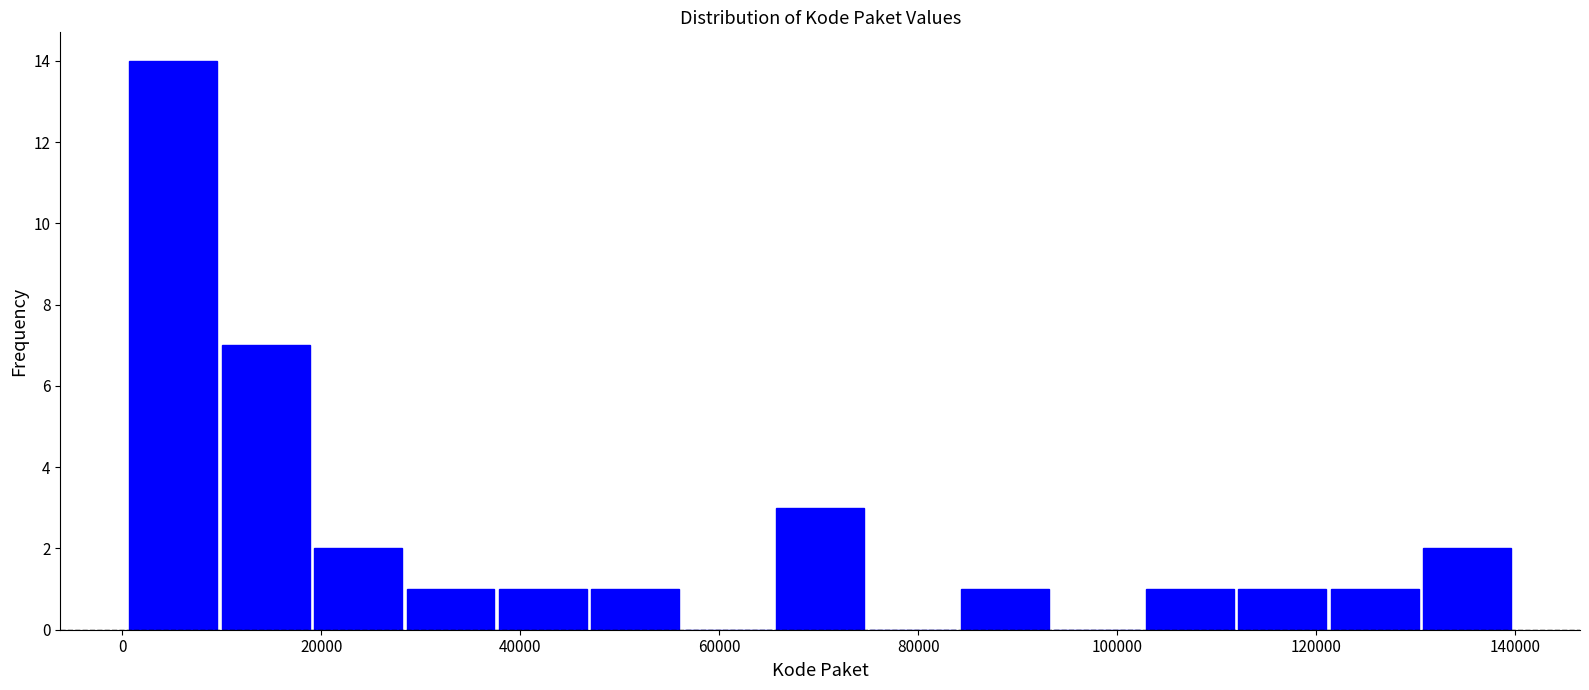

Which range on the x-axis has the tallest bar?

0 to 10000